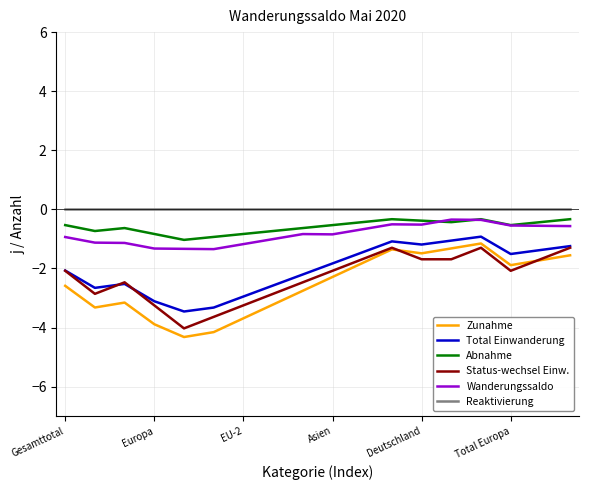

Which series has the widest spread of values?

Zunahme